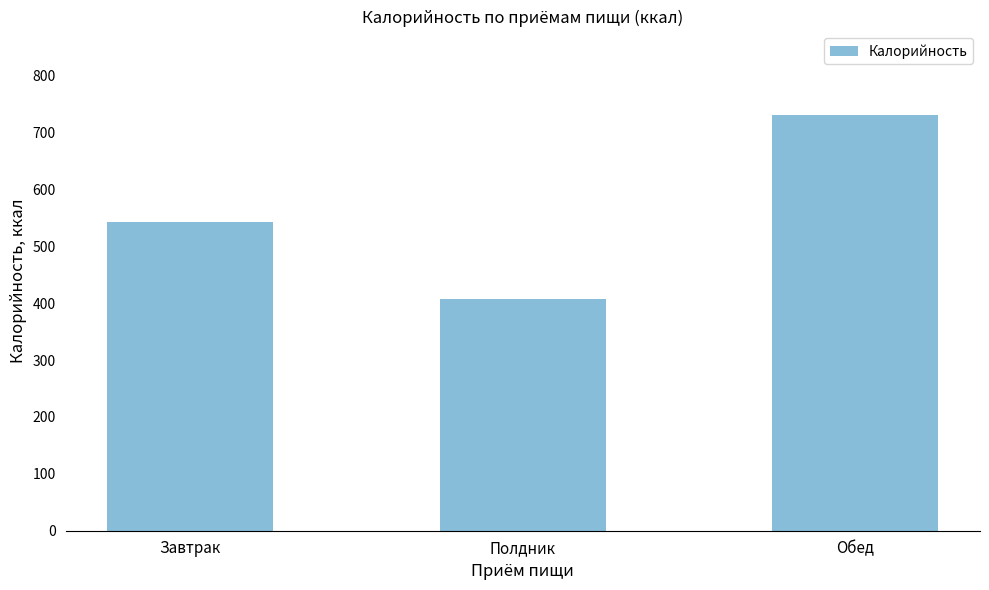

What is the ratio of the value at Завтрак to the value at Обед?

0.7